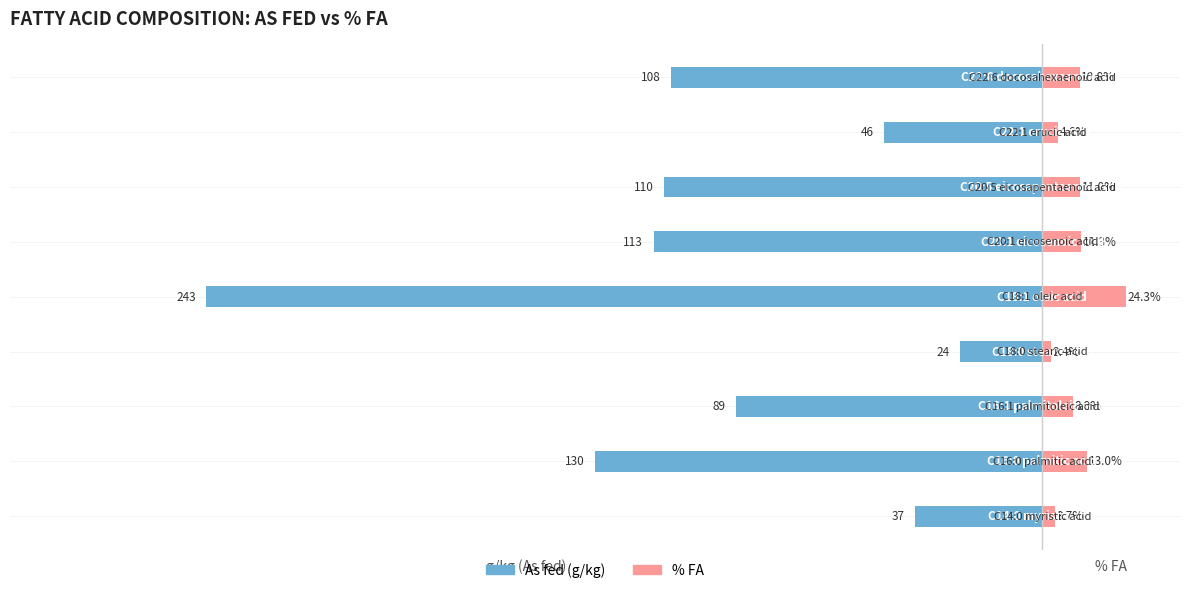

What is the lowest value of the % FA series?

2.4